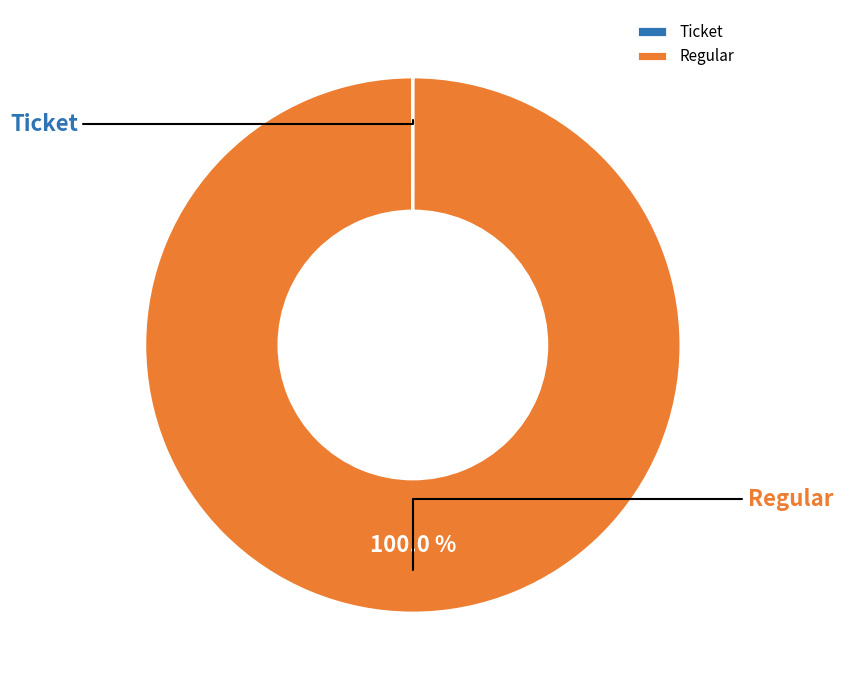

What percentage is the Regular slice, to the nearest percent?

100%